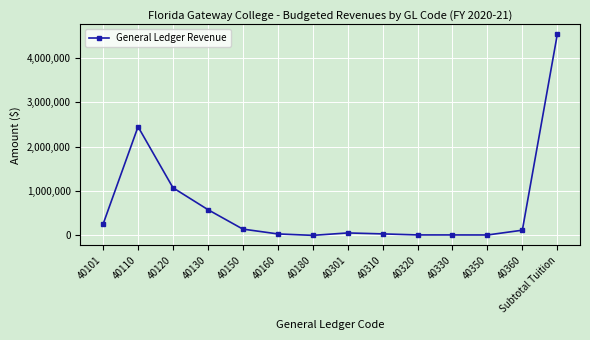

How many categories are shown in the chart?

14